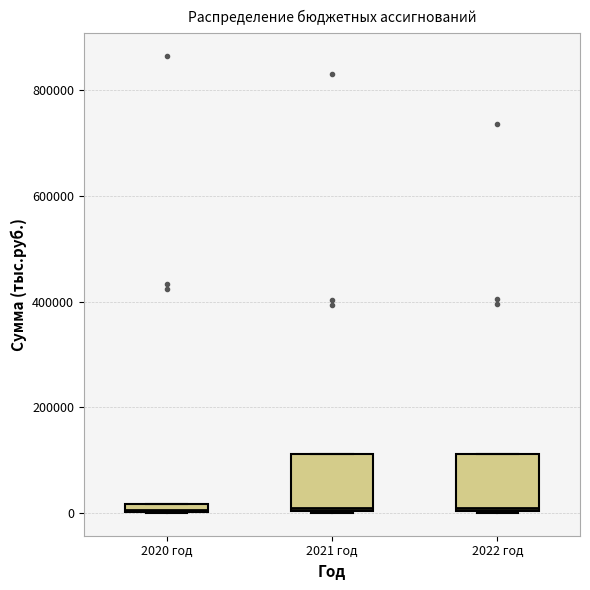

Where is the lower edge of the box for 2020 год on the y-axis? The values are not printed on the chart, so give them approximately, as read against the axis.

0